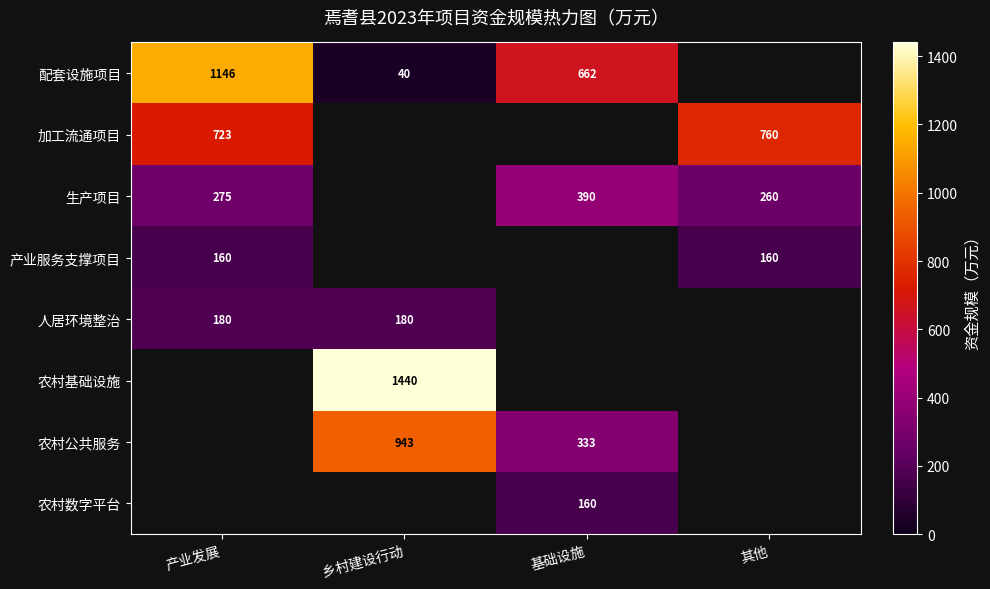

Between 基础设施 and 乡村建设行动, which is larger?

基础设施